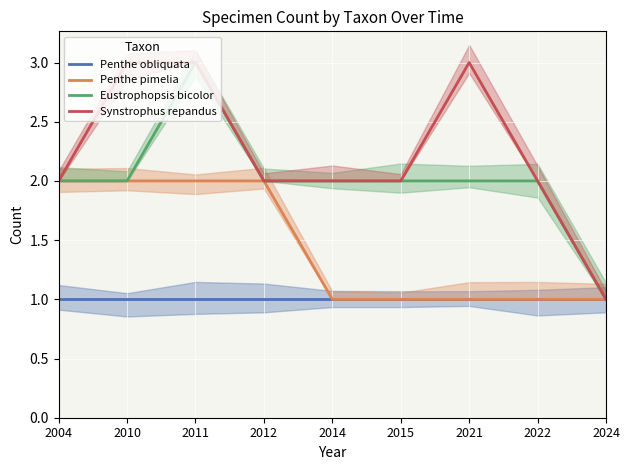

Which has a higher value, 2010 or 2022?

2010